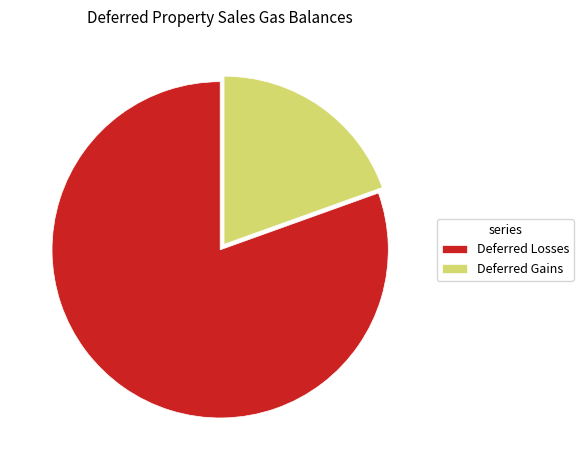

Which has a higher value, Deferred Losses or Deferred Gains?

Deferred Losses